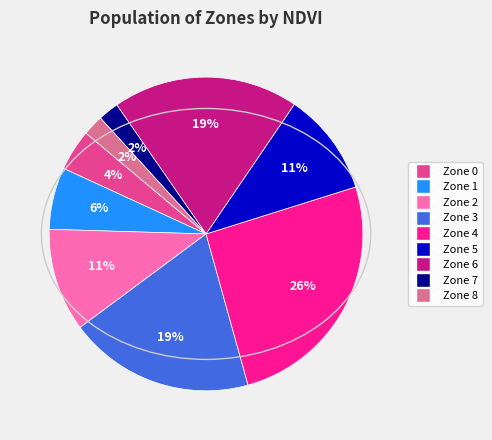

Which slice is the largest?

Zone 4